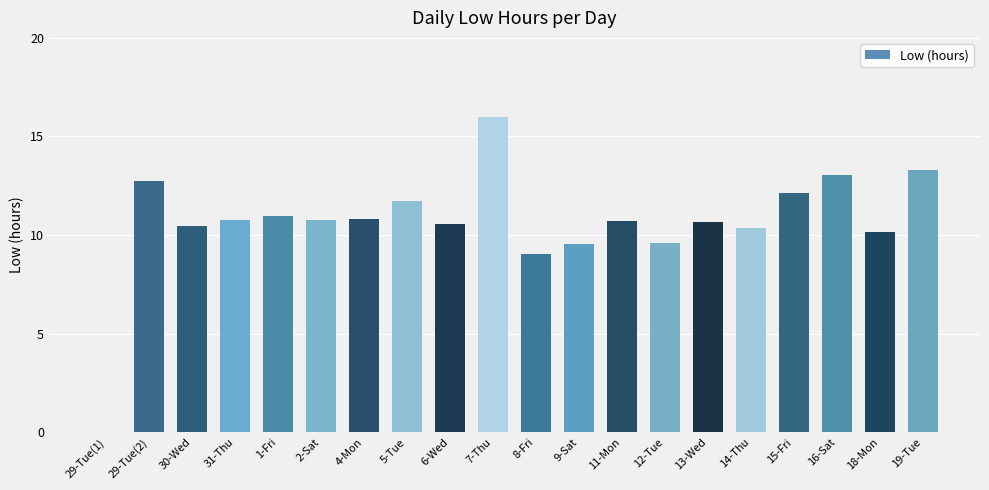

How many distinct data groups are displayed?

1